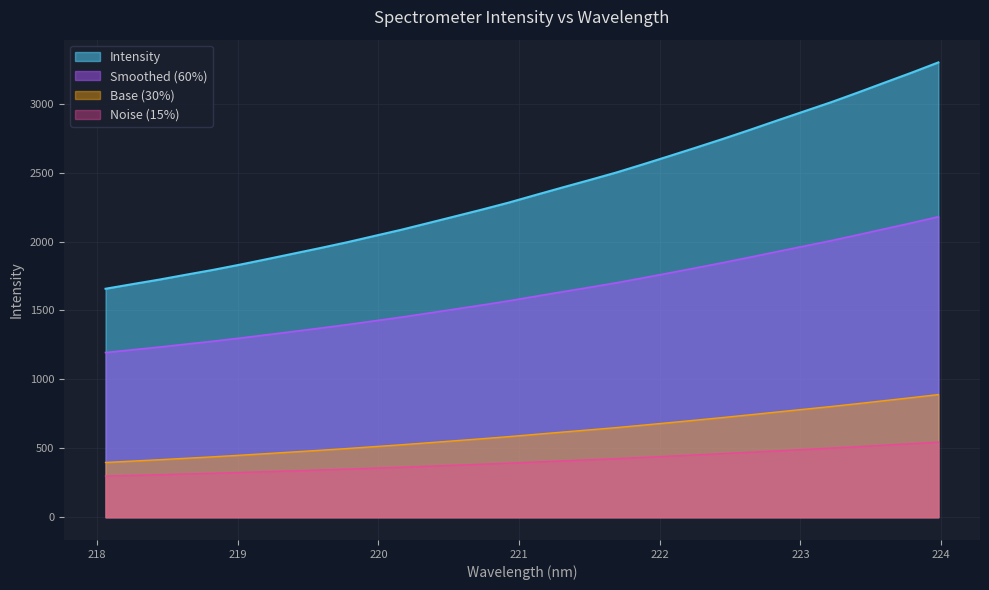

What is the difference between the maximum and minimum values in the Smoothed (60%) series?

985.3